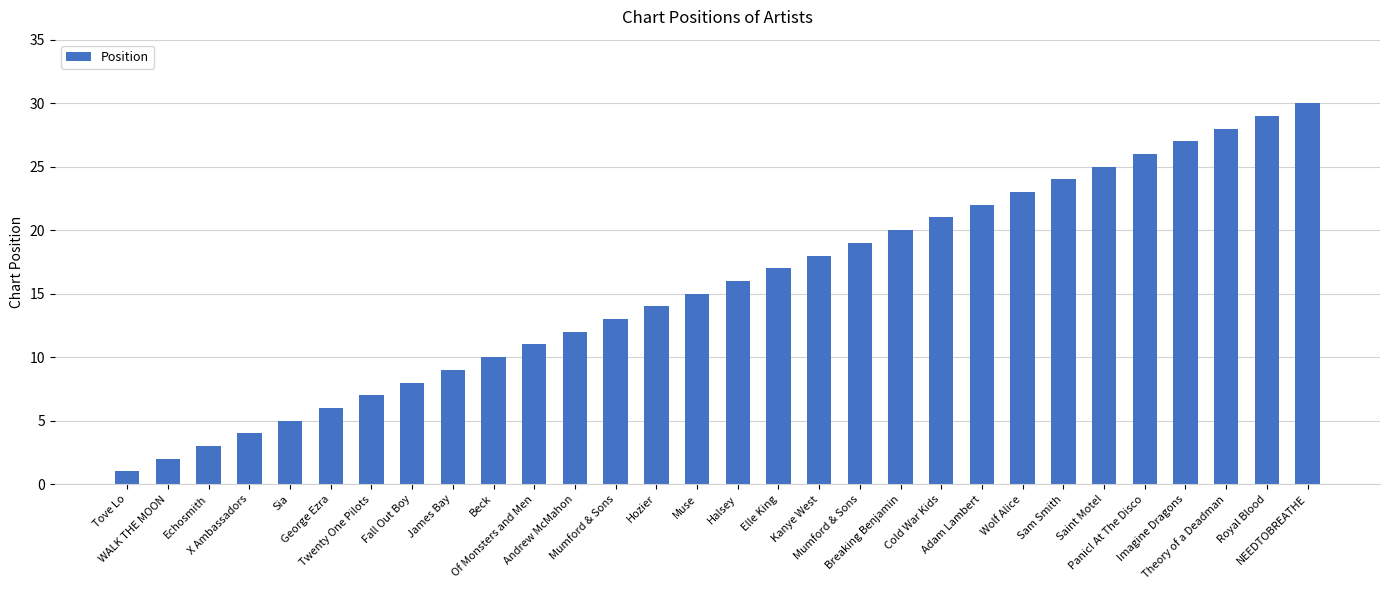

List the labels in order of value, smallest first.

Tove Lo, WALK THE MOON, Echosmith, X Ambassadors, Sia, George Ezra, Twenty One Pilots, Fall Out Boy, James Bay, Beck, Of Monsters and Men, Andrew McMahon, Mumford & Sons, Hozier, Muse, Halsey, Elle King, Kanye West, Mumford & Sons, Breaking Benjamin, Cold War Kids, Adam Lambert, Wolf Alice, Sam Smith, Saint Motel, Panic! At The Disco, Imagine Dragons, Theory of a Deadman, Royal Blood, NEEDTOBREATHE